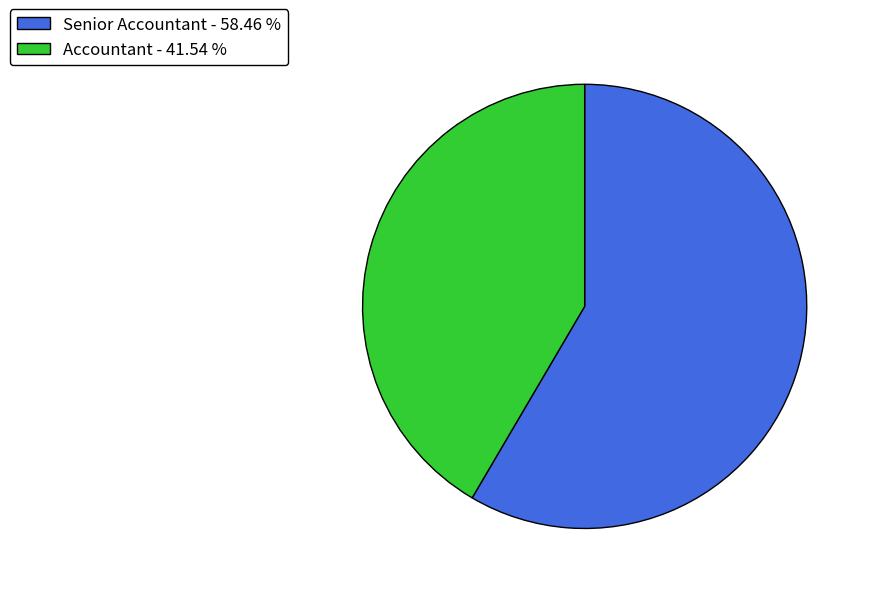

Which has a higher value, Senior Accountant - 58.46 % or Accountant - 41.54 %?

Senior Accountant - 58.46 %